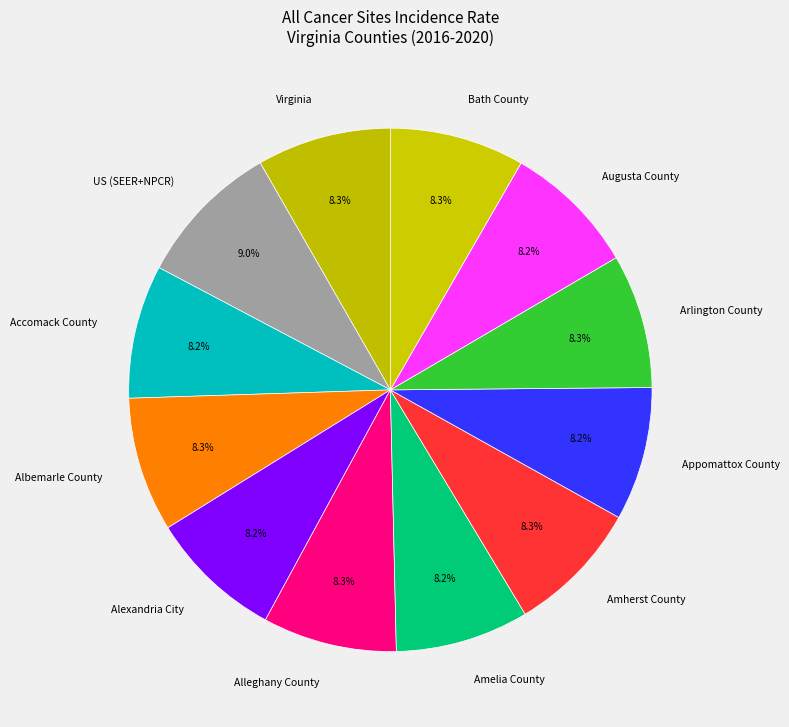

How many slices are in this pie chart?

12